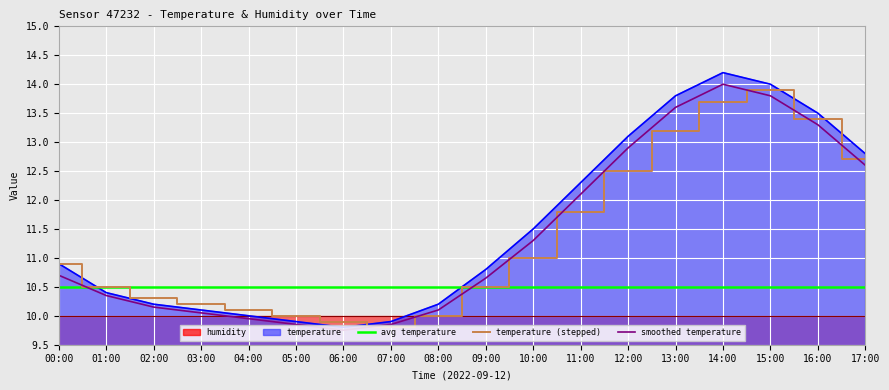

Read the humidity (line) value at 13:00.

10.0